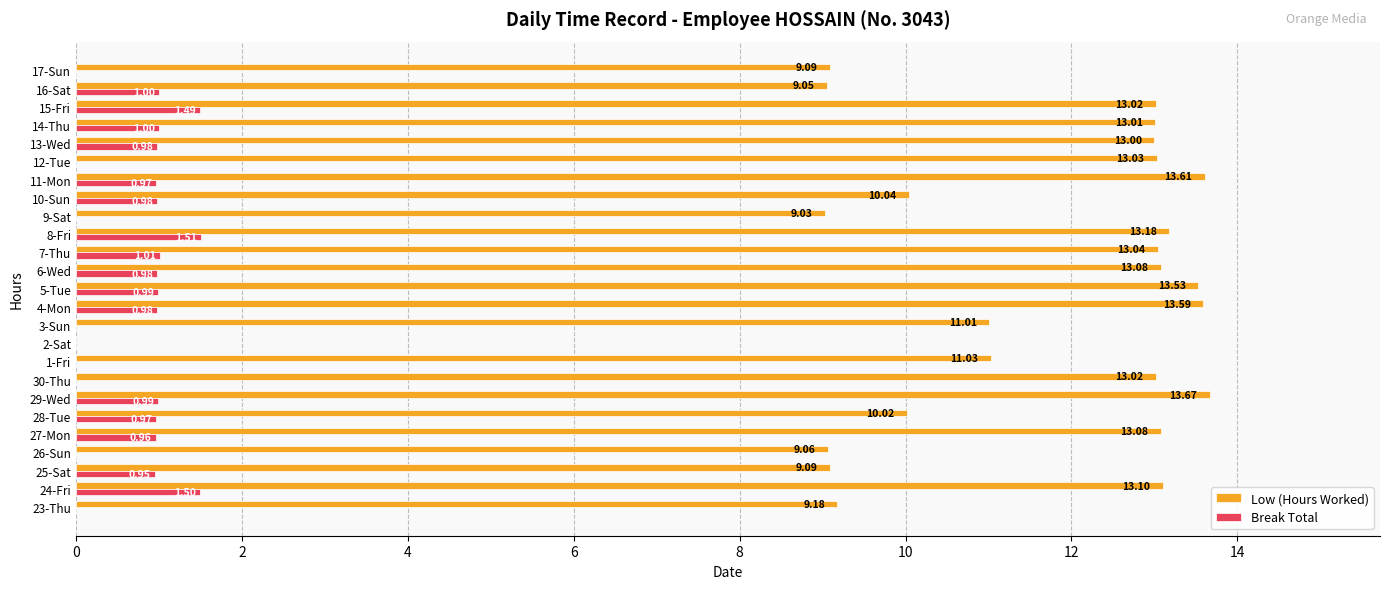

What is the sum of the Low (Hours Worked) values at 24-Fri and 15-Fri?

26.1